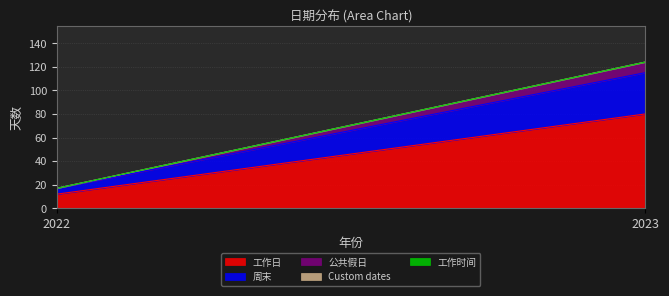

List the series in order of their peak value, highest first.

工作日, 周末, 公共假日, Custom dates, 工作时间